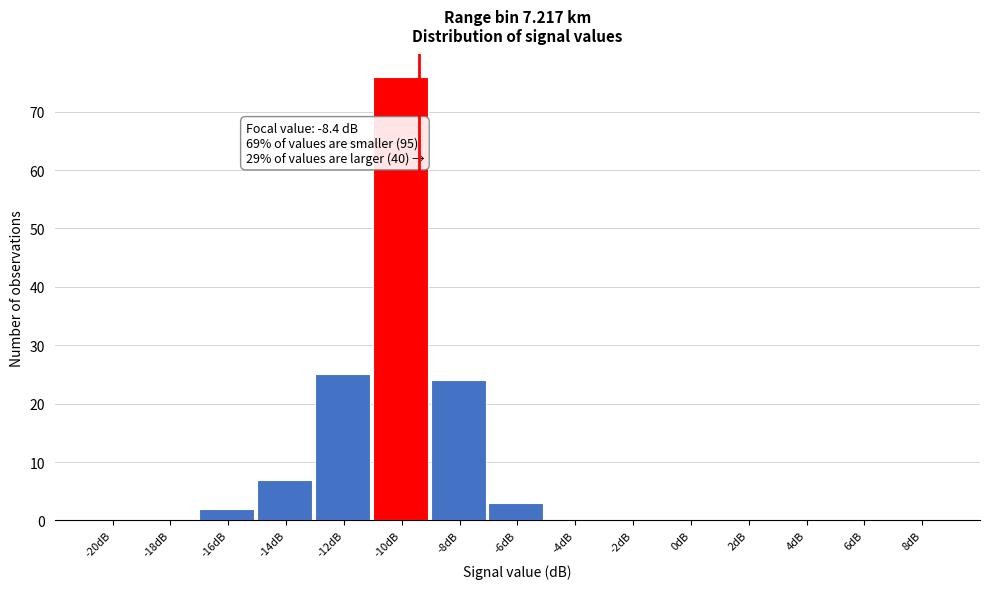

Reading left to right, transcribe all the data shown in this chart.

-20dB=0	-18dB=0	-16dB=2	-14dB=7	-12dB=25	-10dB=76	-8dB=24	-6dB=3	-4dB=0	-2dB=0	0dB=0	2dB=0	4dB=0	6dB=0	8dB=0